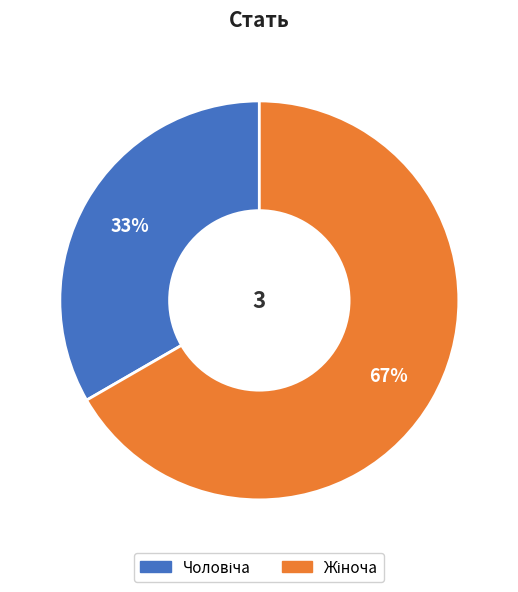

Is there a majority slice in this chart?

Yes